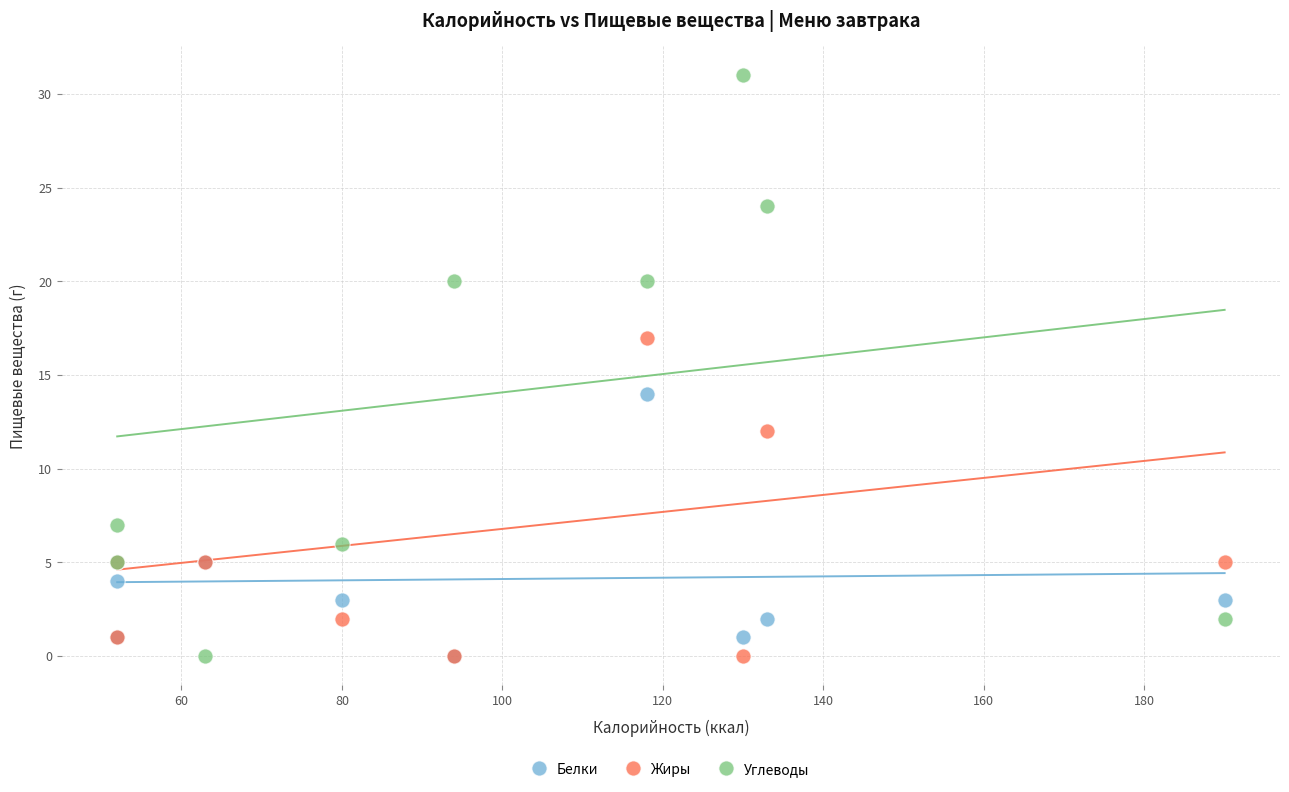

Which series reaches the maximum Y coordinate?

Углеводы